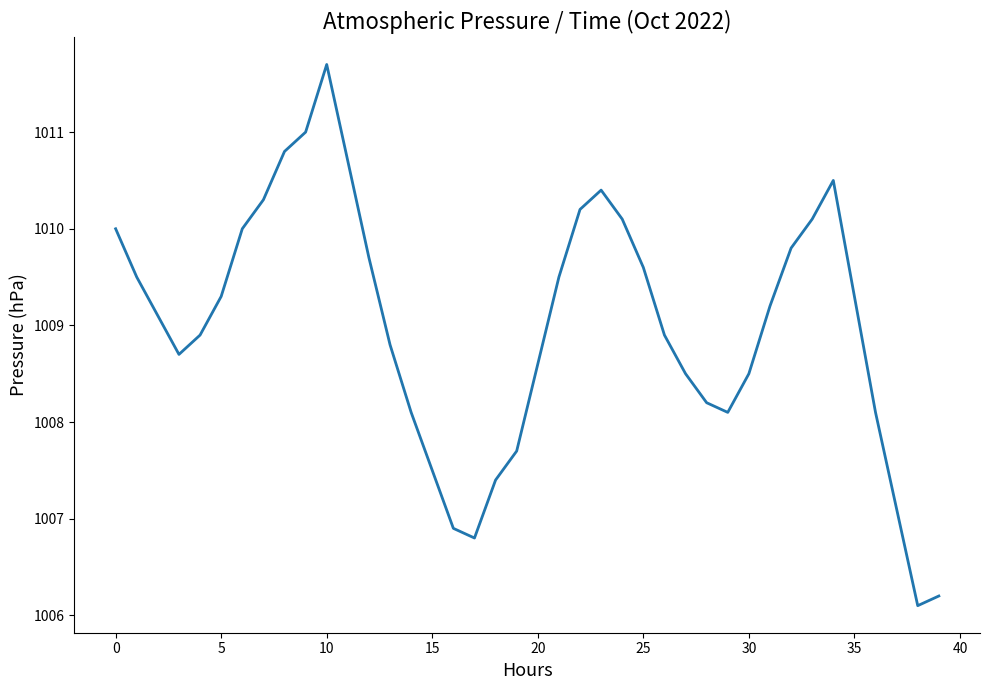

What is the smallest value displayed?

1006.1